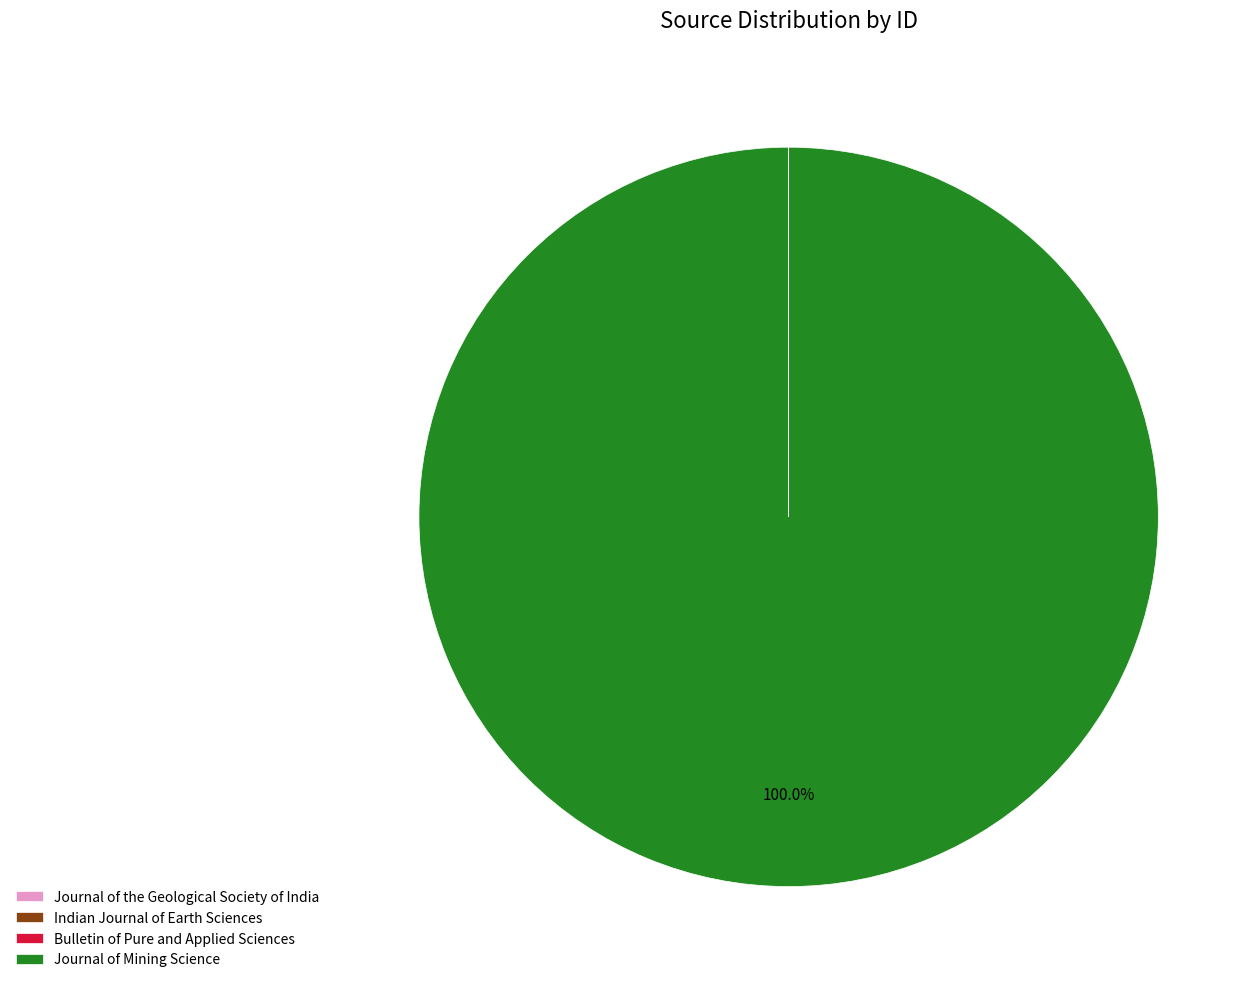

Which slice is the largest?

Journal of Mining Science